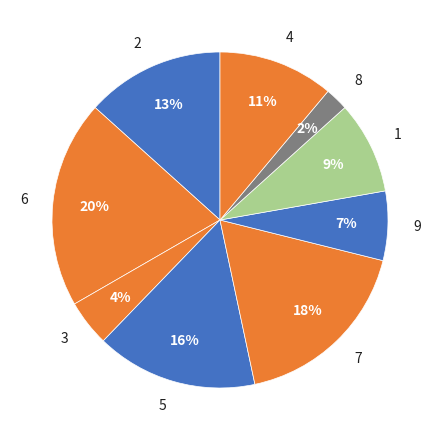

To the nearest percent, what is the combined percentage of 9 and 3?

11%